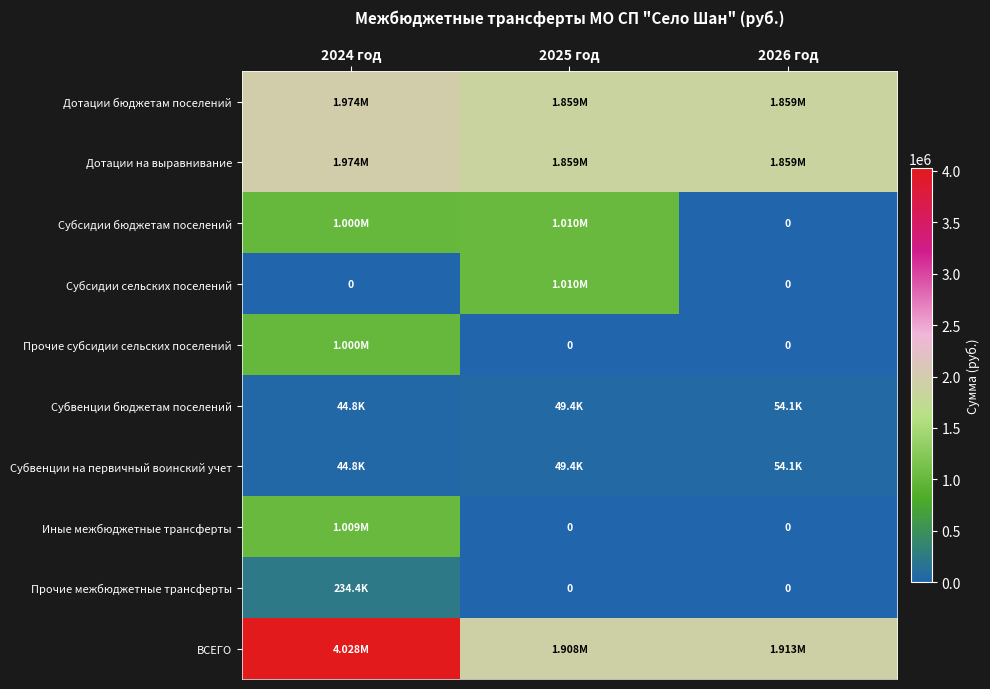

What is the spread (max minus min) of values at 2024 год?

4027793.4